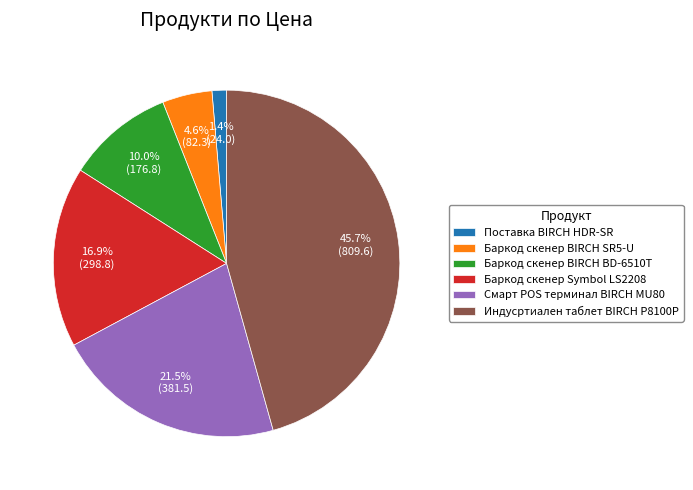

To the nearest percent, what is the average slice percentage?

17%